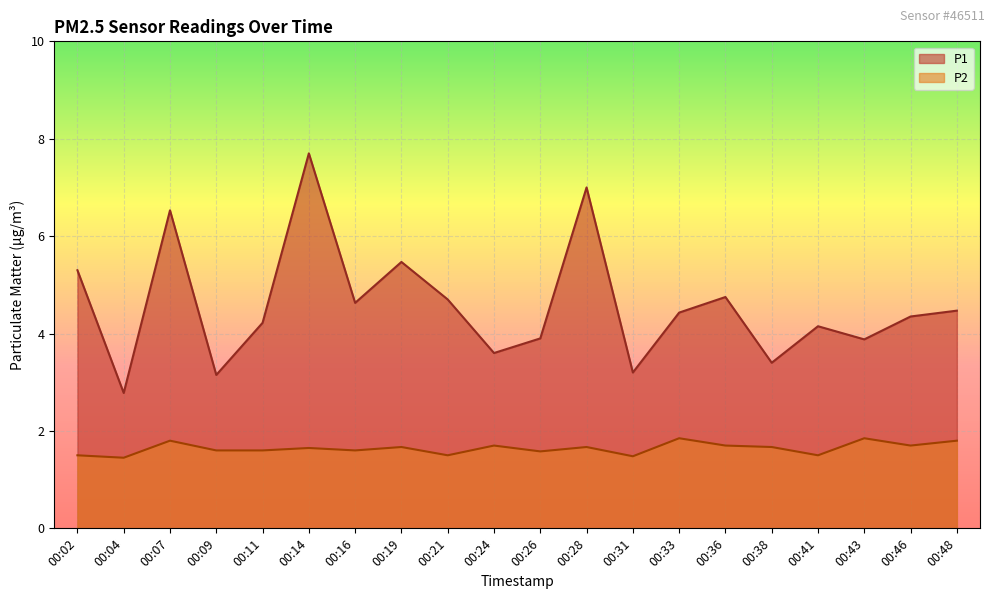

What is the sum of the P1 values at 00:16 and 00:02?

9.9